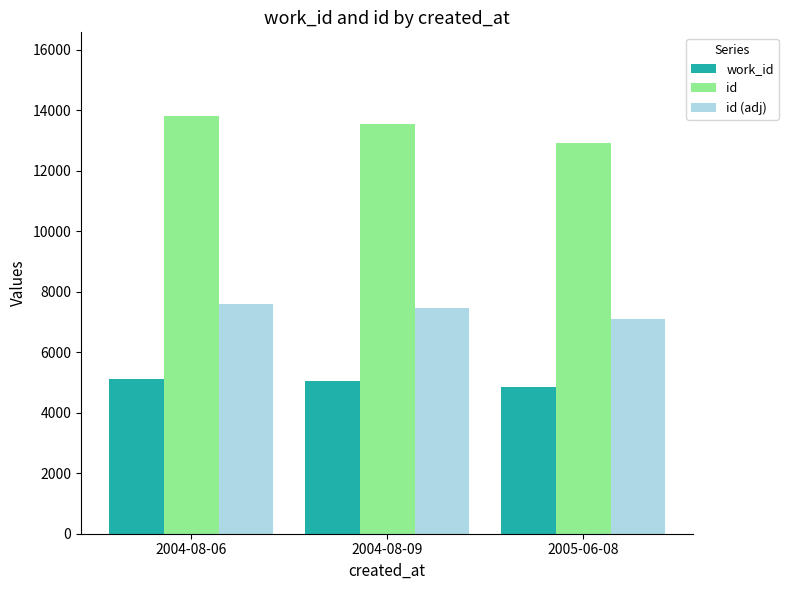

What is the label of the 2nd bar from the left?

2004-08-09